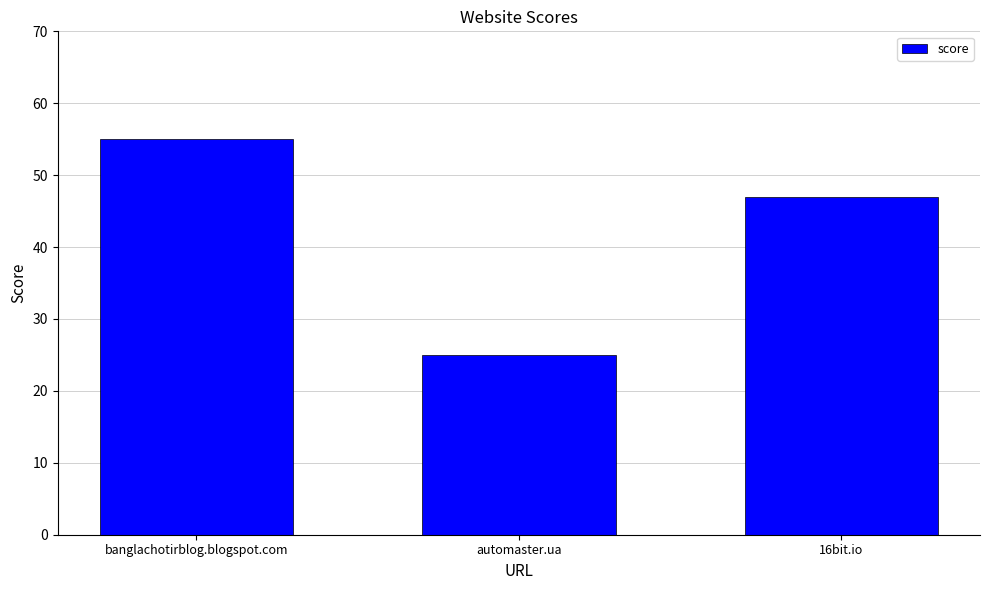

Approximately how many times larger is the value at 16bit.io compared to banglachotirblog.blogspot.com?

0.9